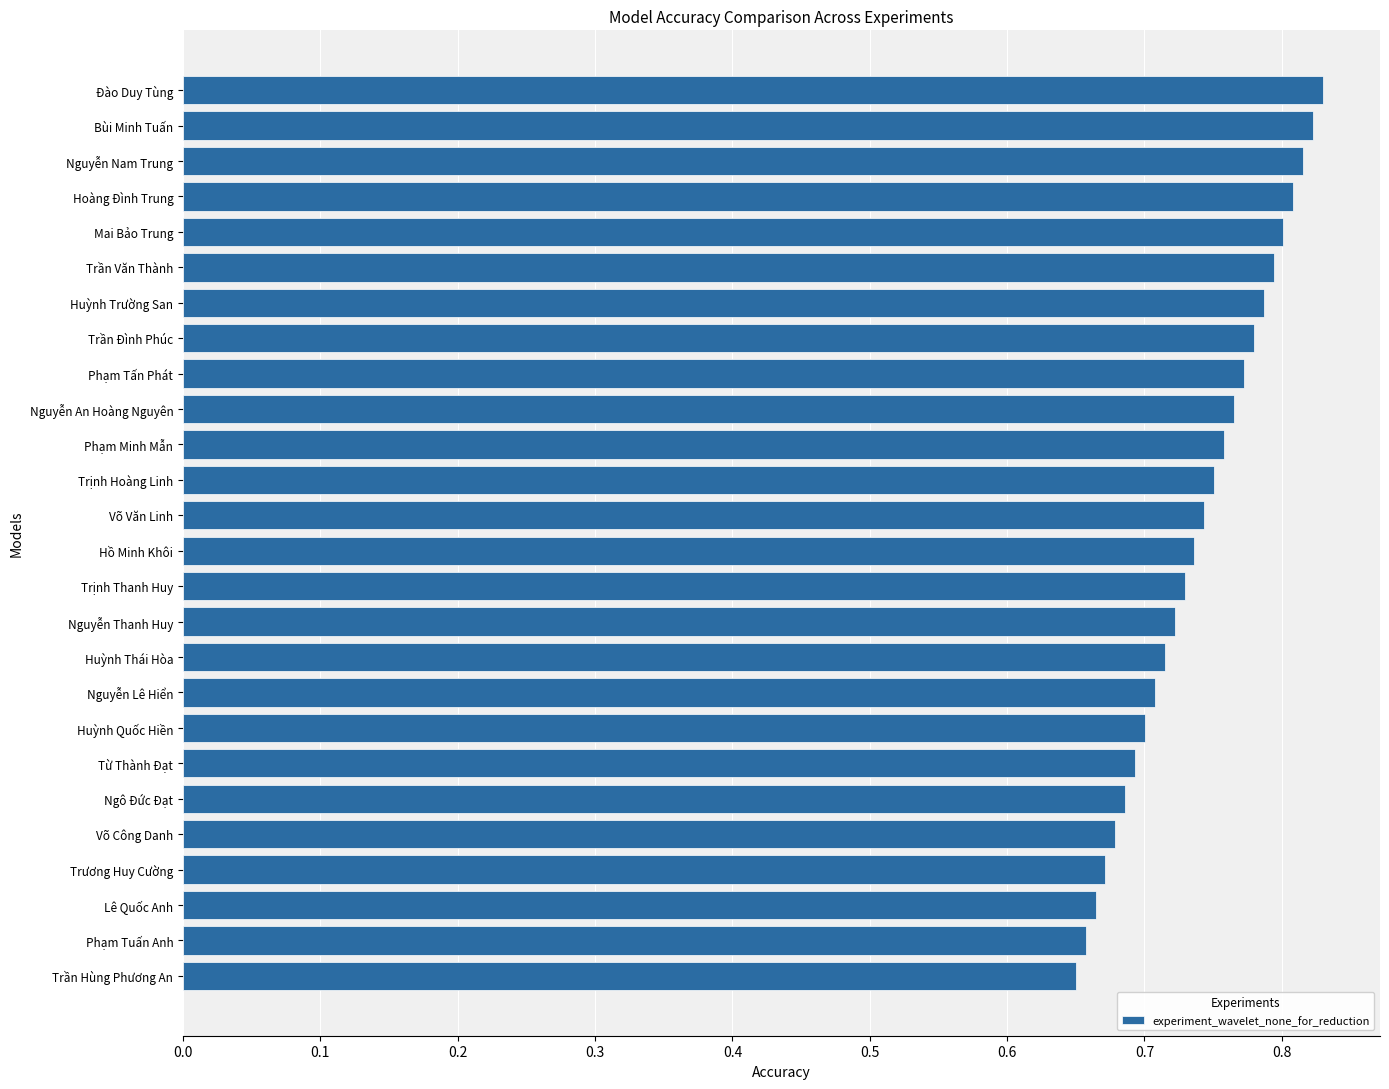

What is the sum of the values at Nguyễn Lê Hiển and Trịnh Thanh Huy?

1.4